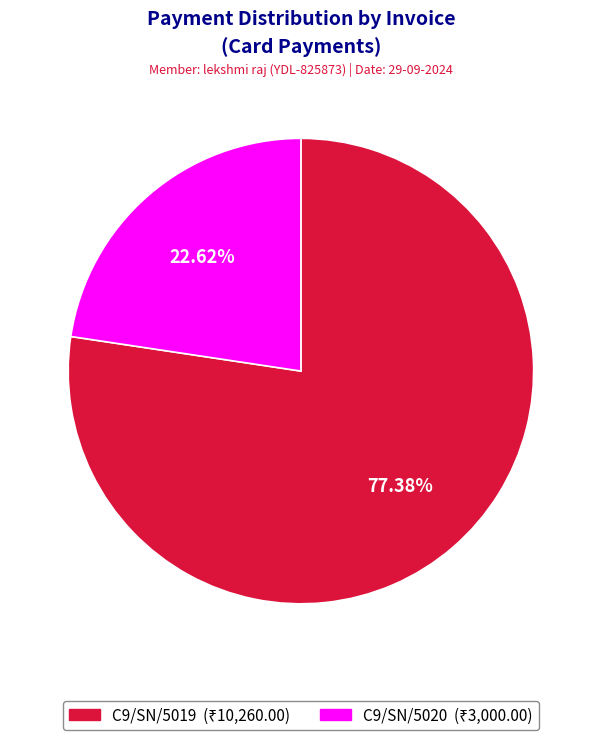

What is the ratio of the value at C9/SN/5020 to the value at C9/SN/5019?

0.3